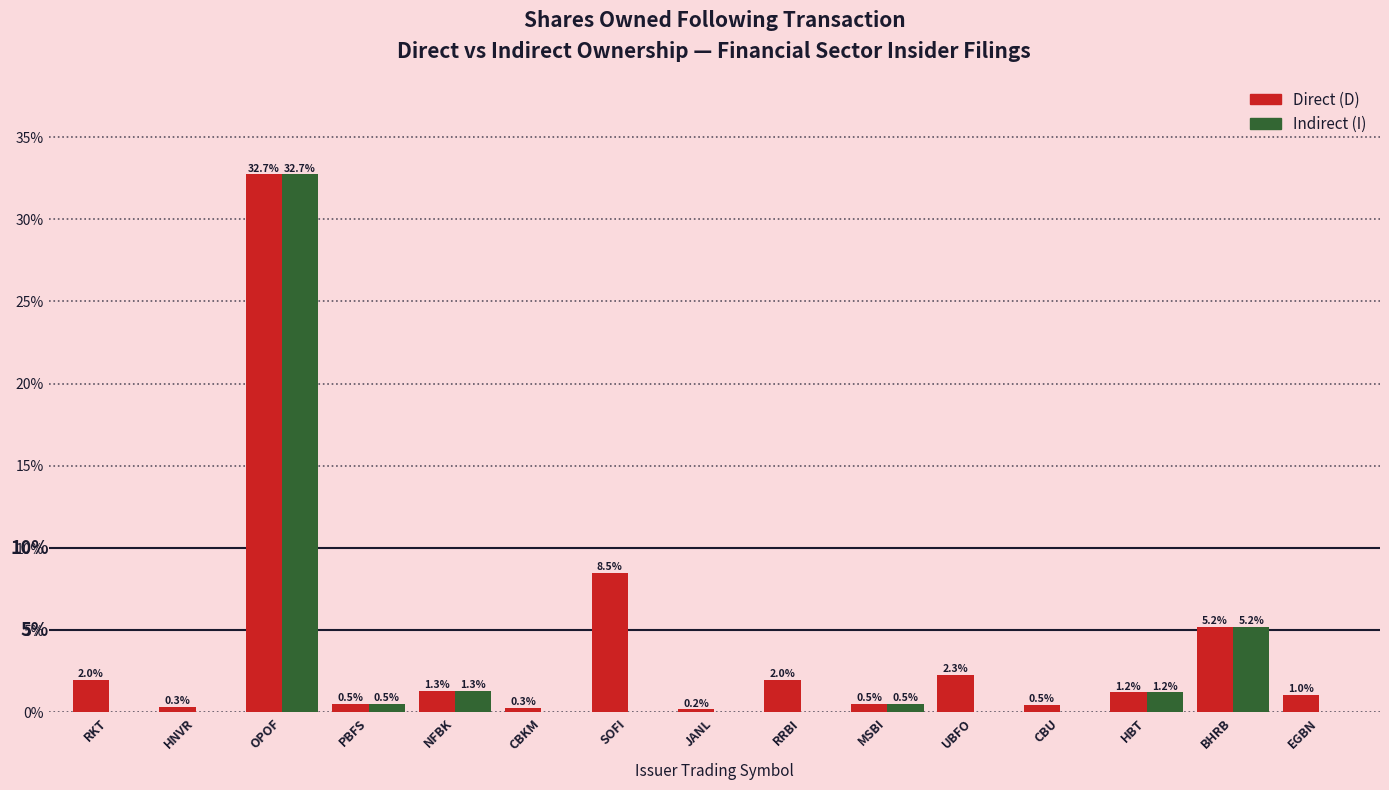

At which category is the sum across all series the highest?

OPOF